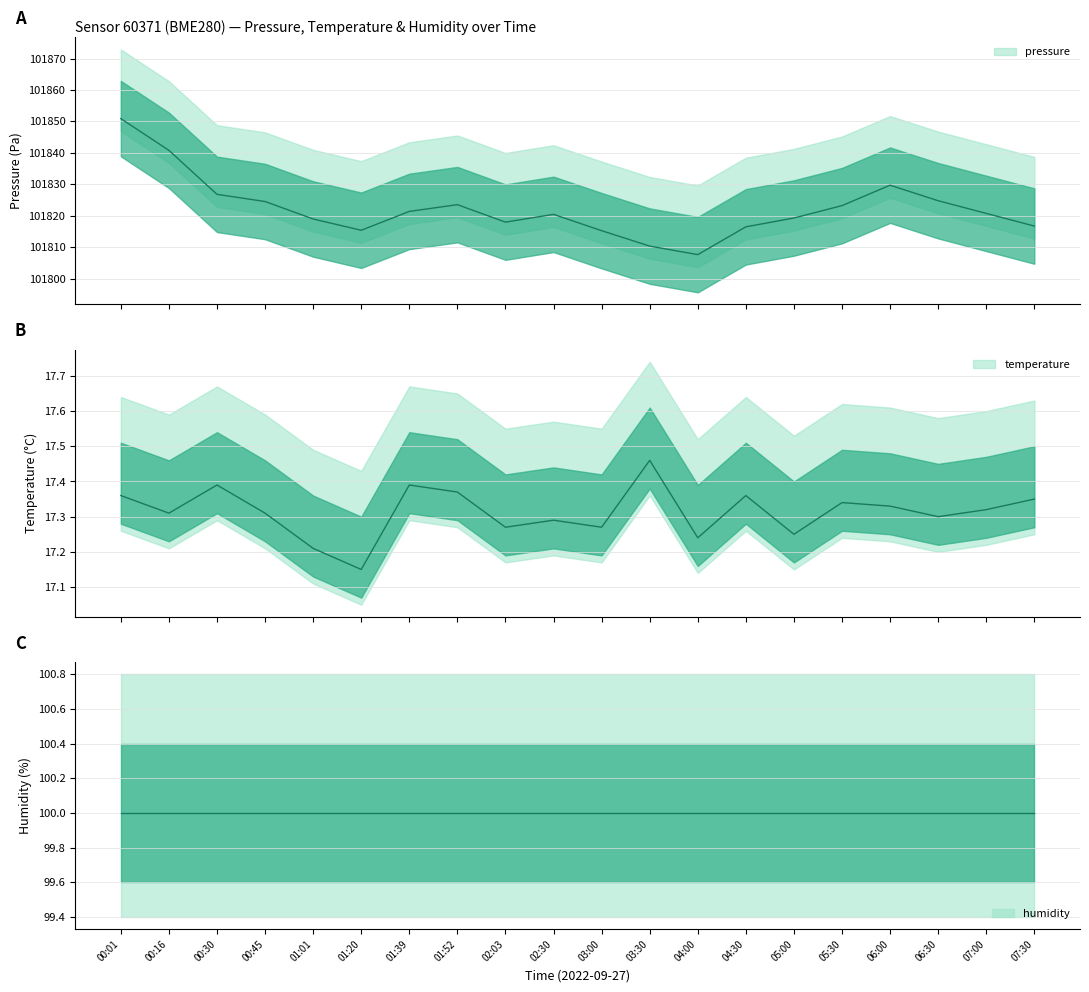

How many temperature values are between 17 and 18?

20